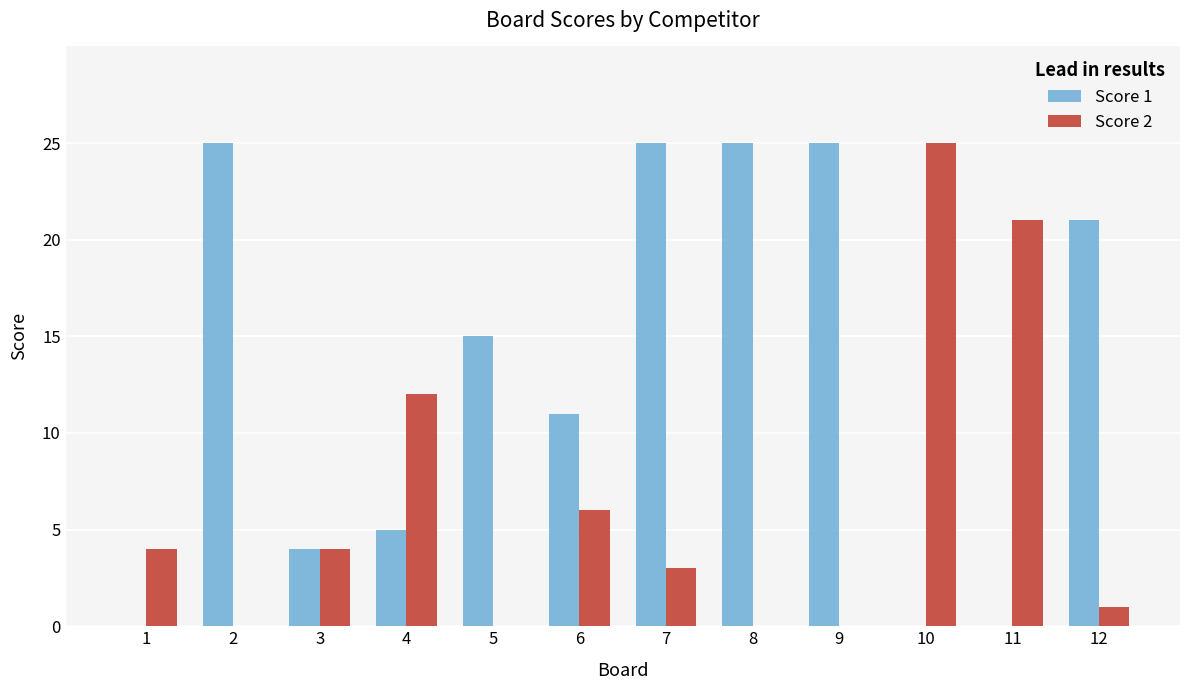

Are the bars grouped side by side (vs. stacked)?

Yes